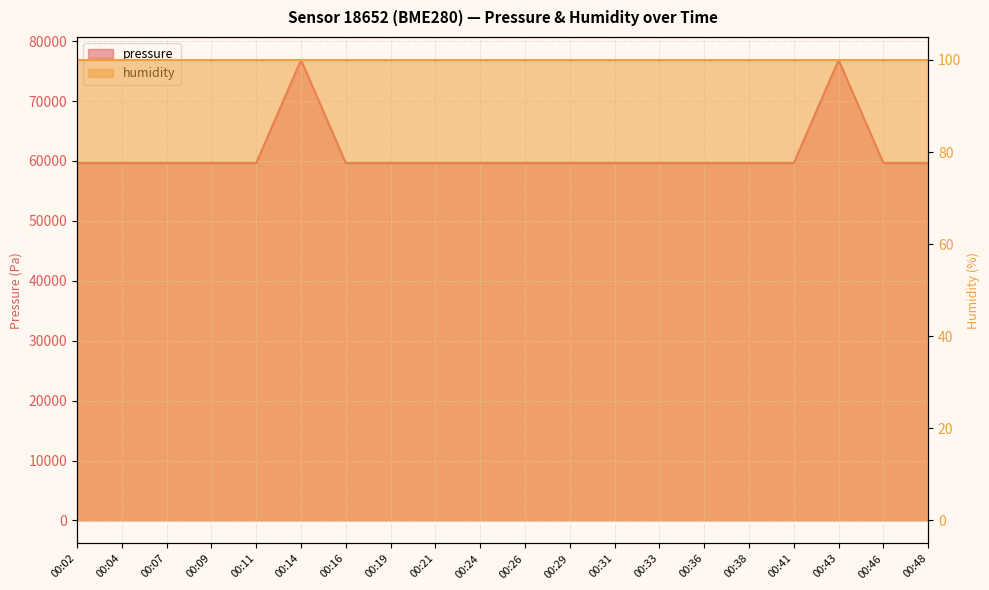

What is the change in value from 00:04 to 00:43?

+17210.5